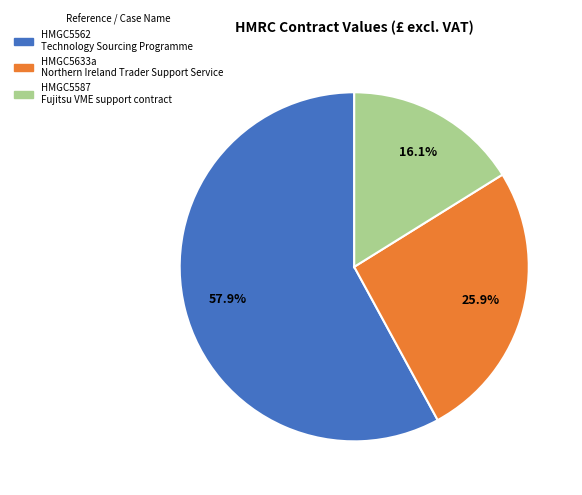

Is it true that HMGC5587 is 24% of the pie?

False